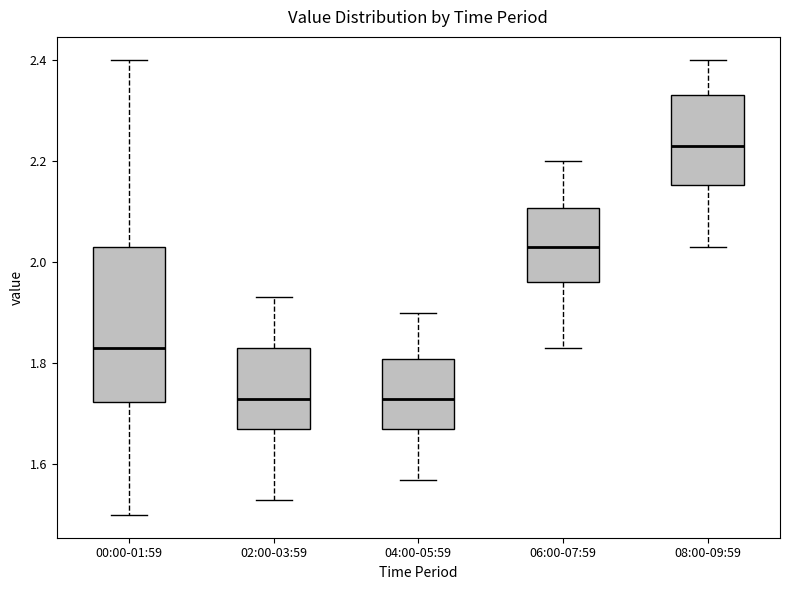

Which box is the tallest, from its lower edge to its upper edge?

00:00-01:59